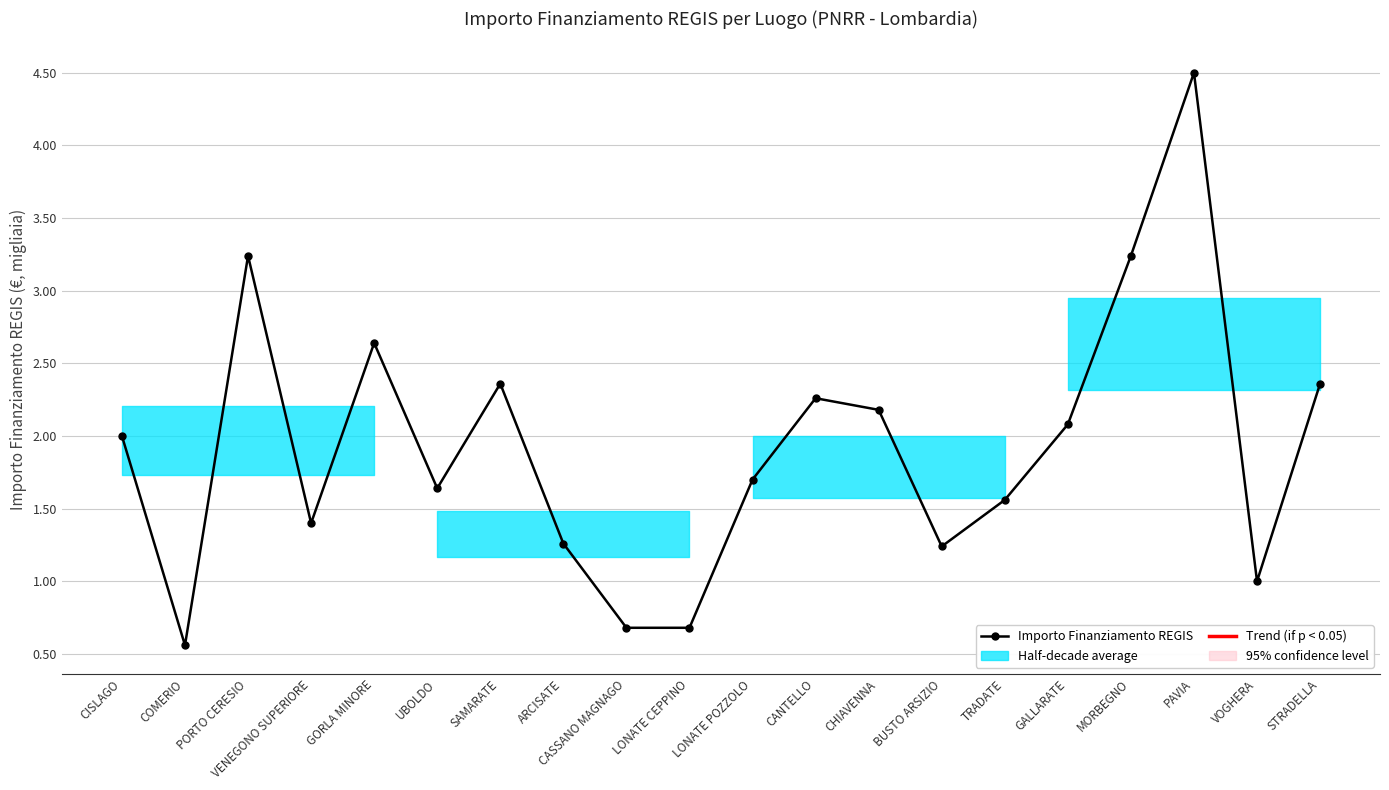

Reading left to right, transcribe all the data shown in this chart.

CISLAGO=2.0	COMERIO=0.6	PORTO CERESIO=3.2	VENEGONO SUPERIORE=1.4	GORLA MINORE=2.6	UBOLDO=1.6	SAMARATE=2.4	ARCISATE=1.3	CASSANO MAGNAGO=0.7	LONATE CEPPINO=0.7	LONATE POZZOLO=1.7	CANTELLO=2.3	CHIAVENNA=2.2	BUSTO ARSIZIO=1.2	TRADATE=1.6	GALLARATE=2.1	MORBEGNO=3.2	PAVIA=4.5	VOGHERA=1.0	STRADELLA=2.4